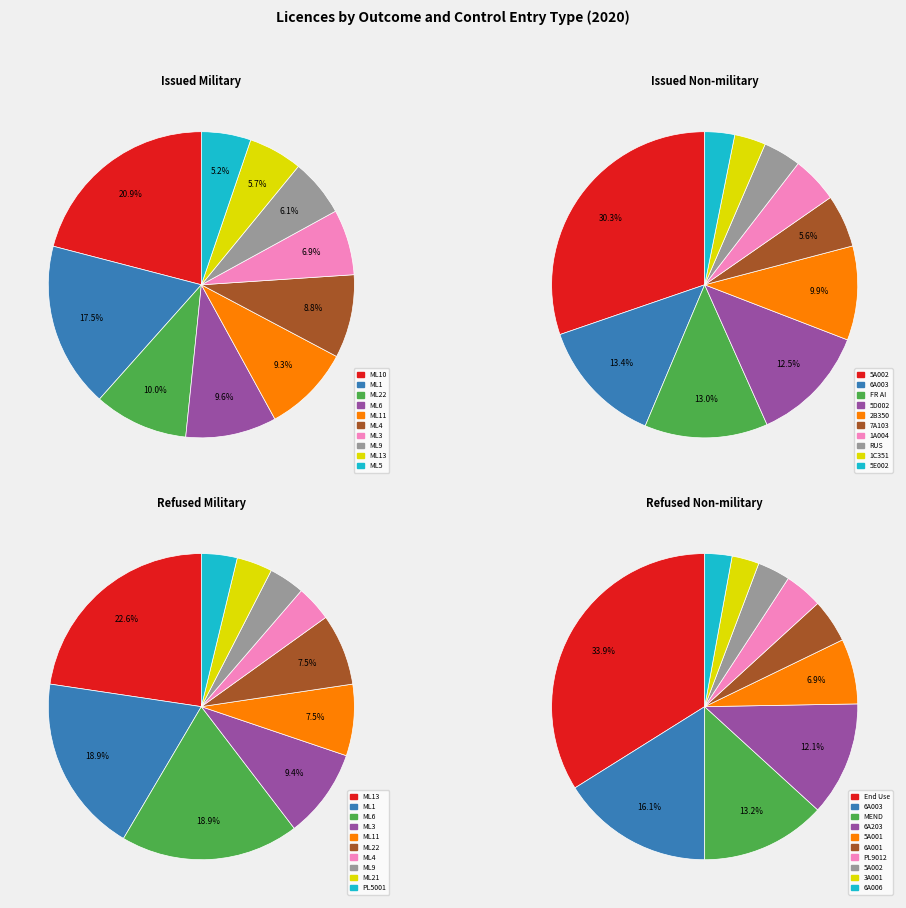

True or false: 0 accounts for 21% of the total.

True